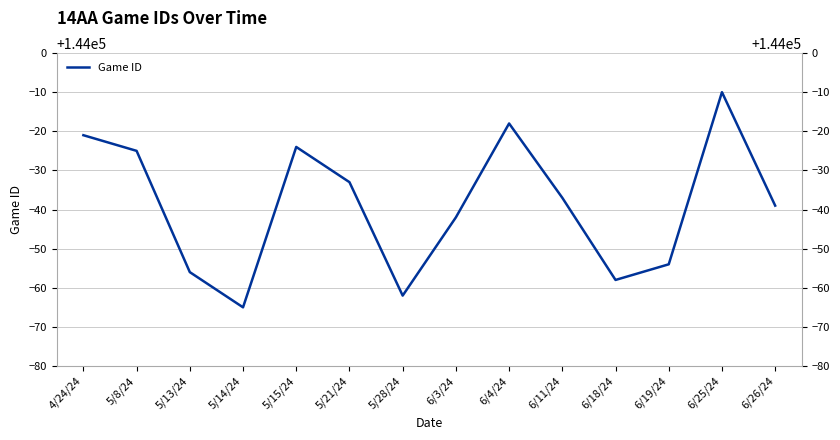

At which category does the chart reach its minimum across all series?

5/14/24